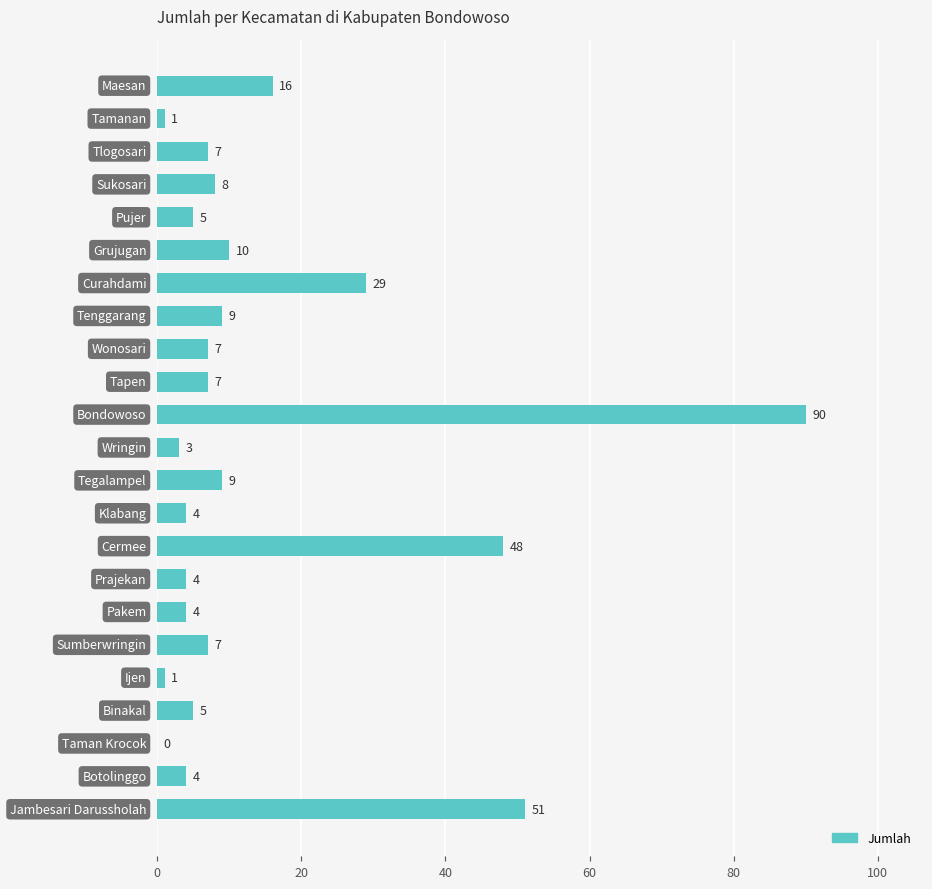

What is the sum of all values?

329